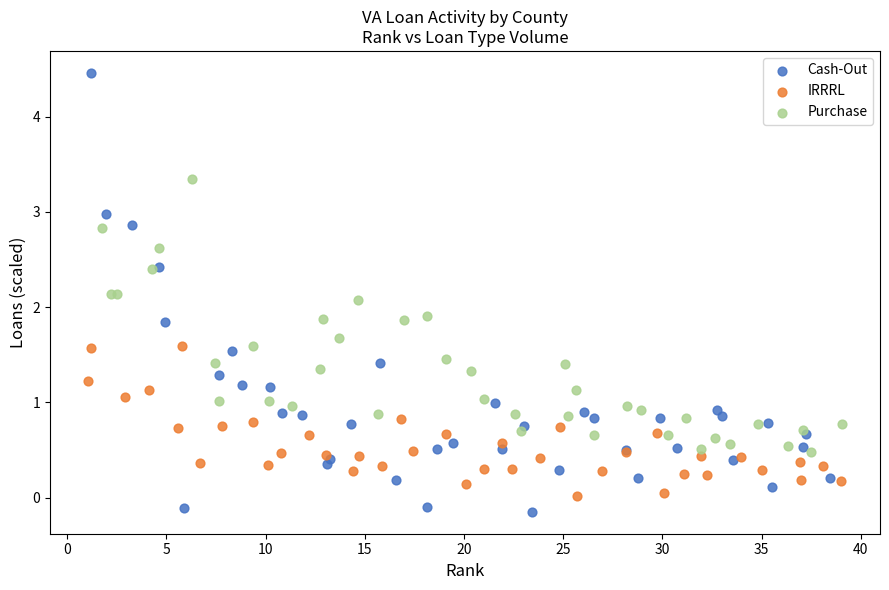

Which series reaches the maximum Y coordinate?

Cash-Out